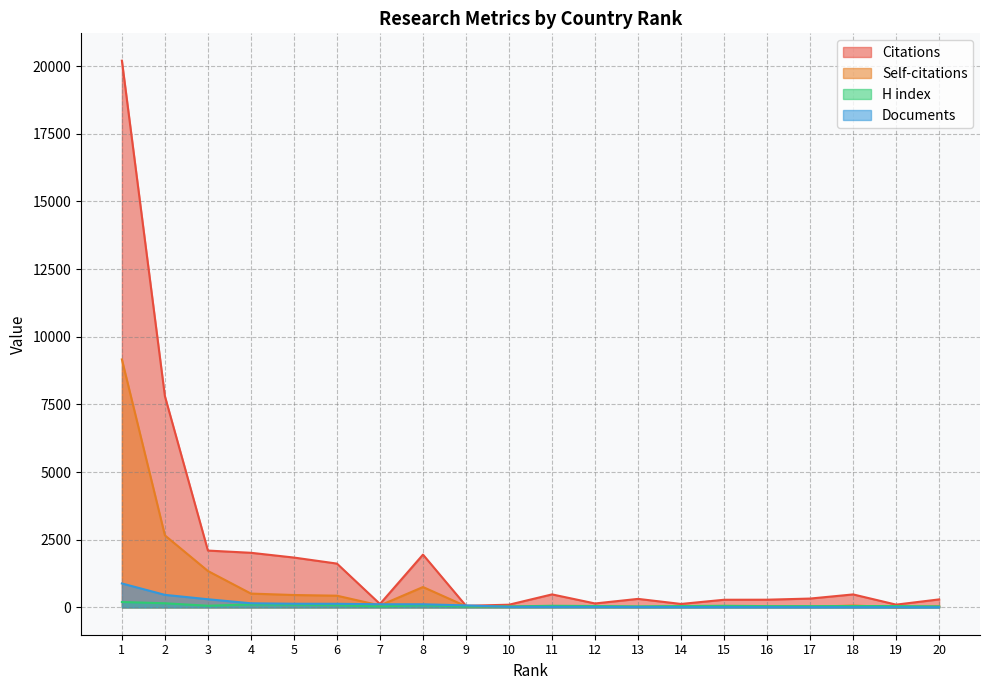

How many lines are shown in the chart?

4